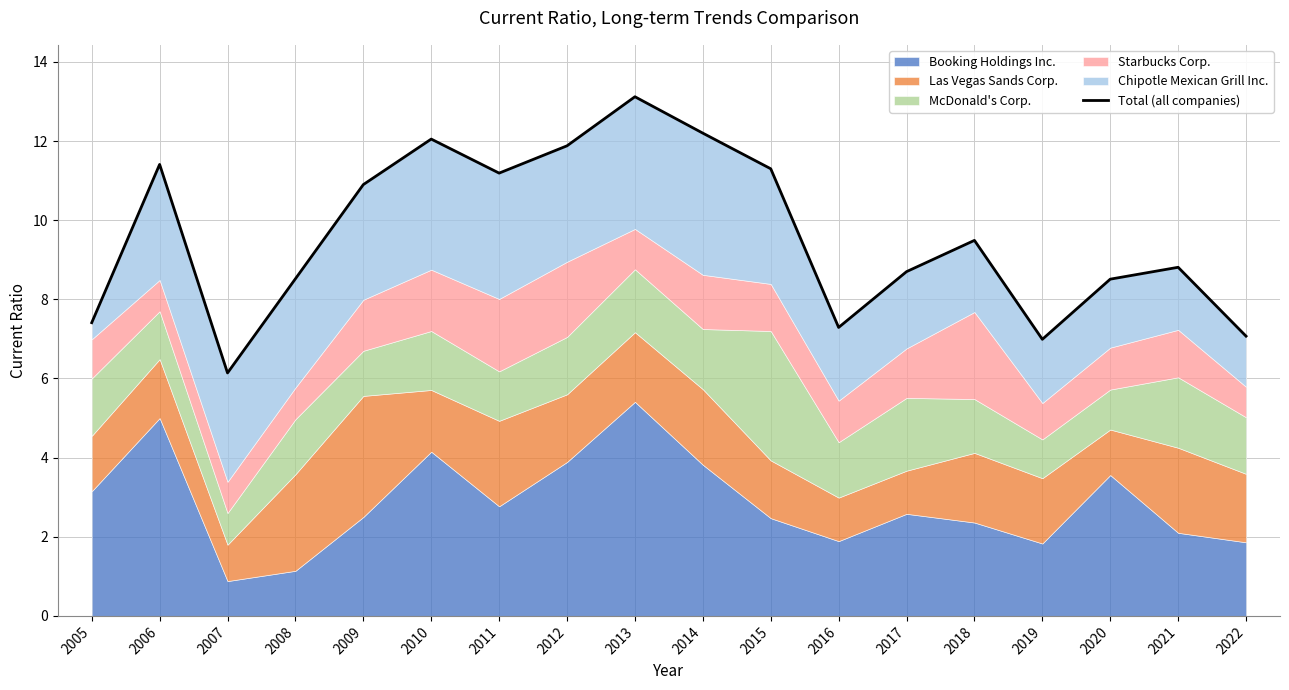

True or false: the data shows 10.5 at 2005.

False